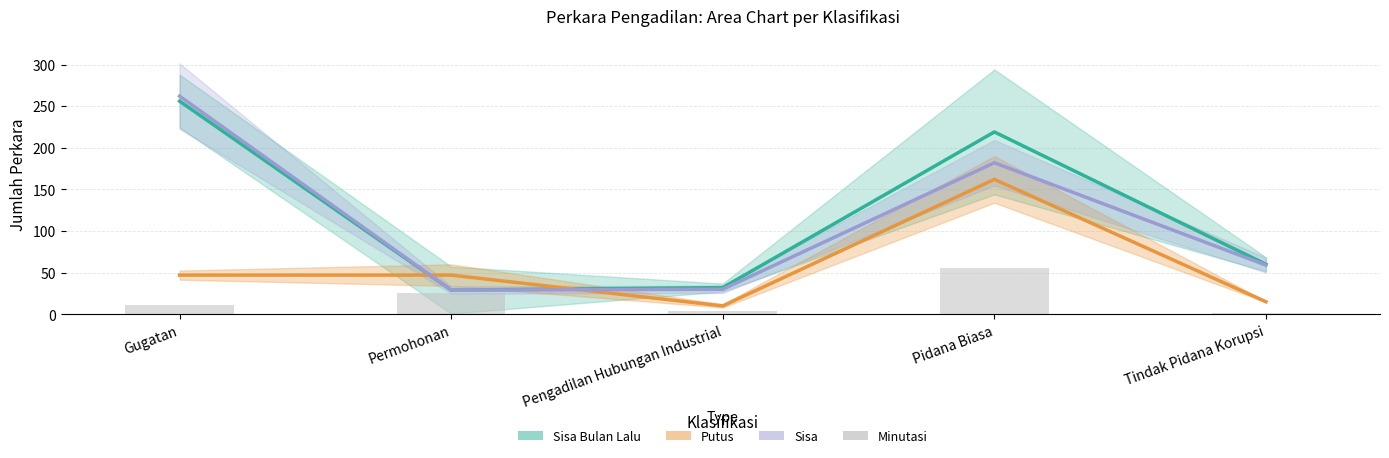

What is the spread (max minus min) of values at Tindak Pidana Korupsi?

59